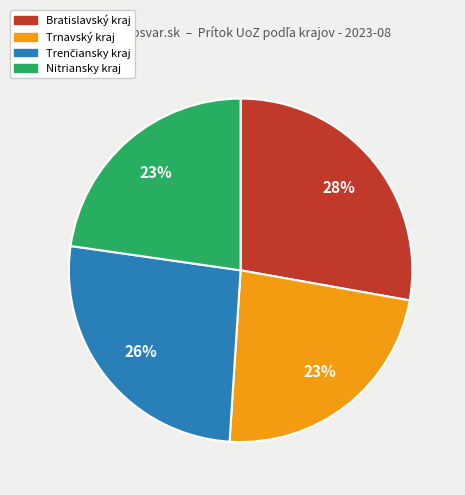

Does any single category account for the majority?

No